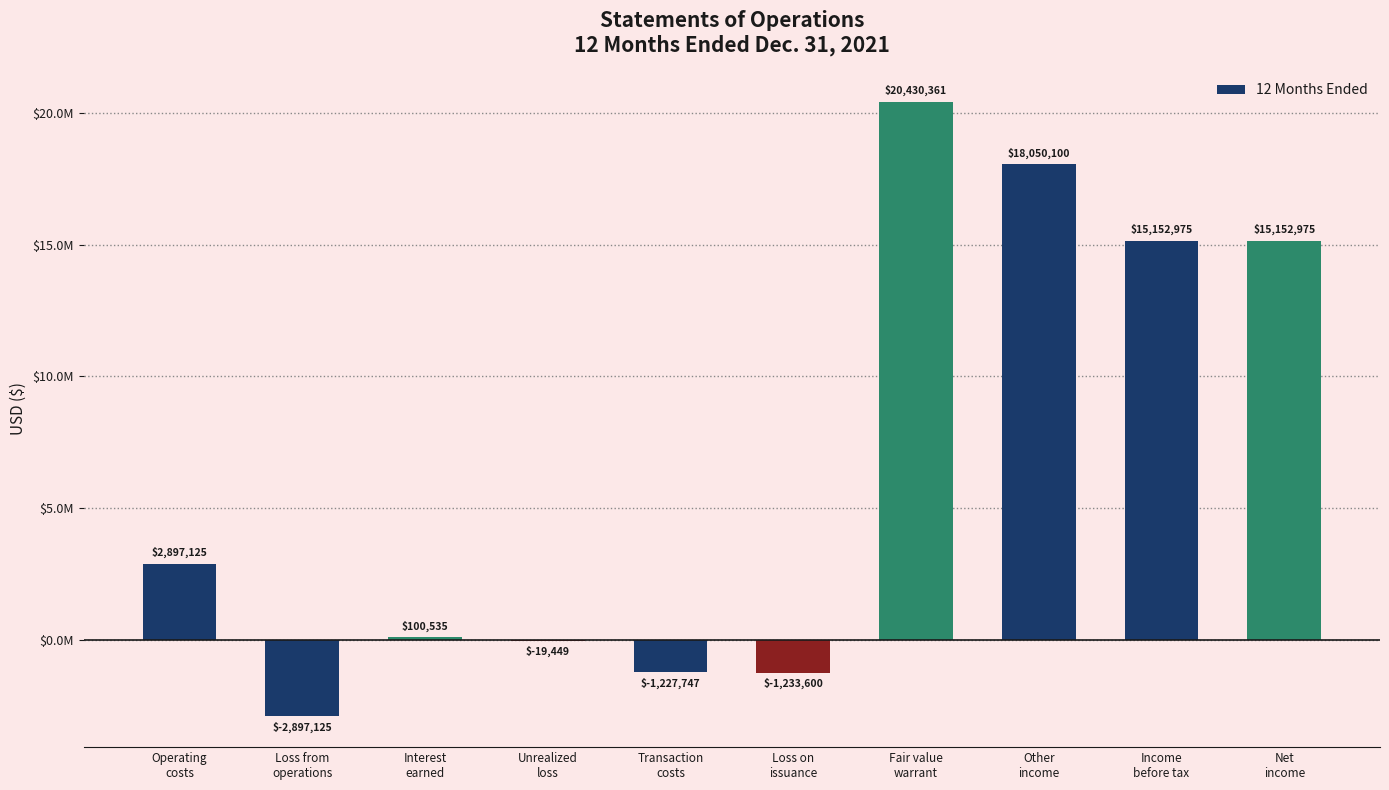

Are the bars horizontal?

No